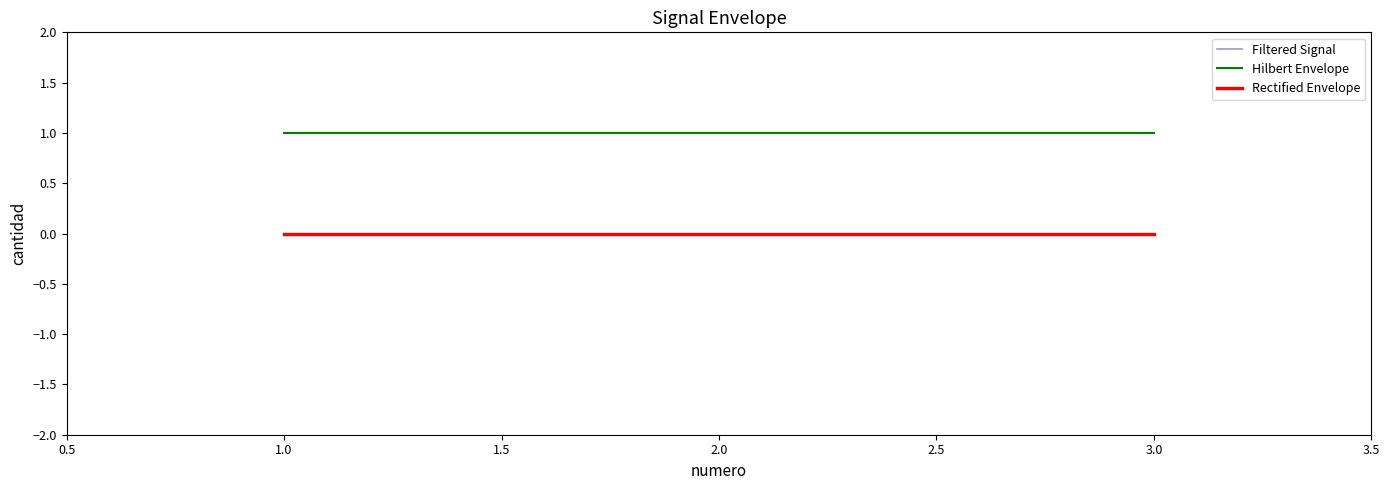

Is this an area chart (filled region under the line)?

No